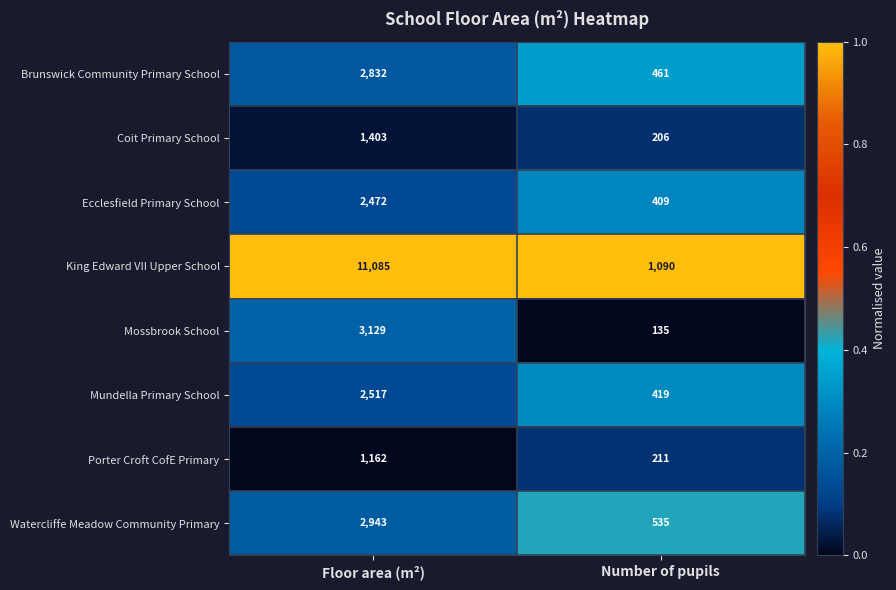

List the series in order of their peak value, highest first.

King Edward VII Upper School, Mossbrook School, Watercliffe Meadow Community Primary, Brunswick Community Primary School, Mundella Primary School, Ecclesfield Primary School, Coit Primary School, Porter Croft CofE Primary